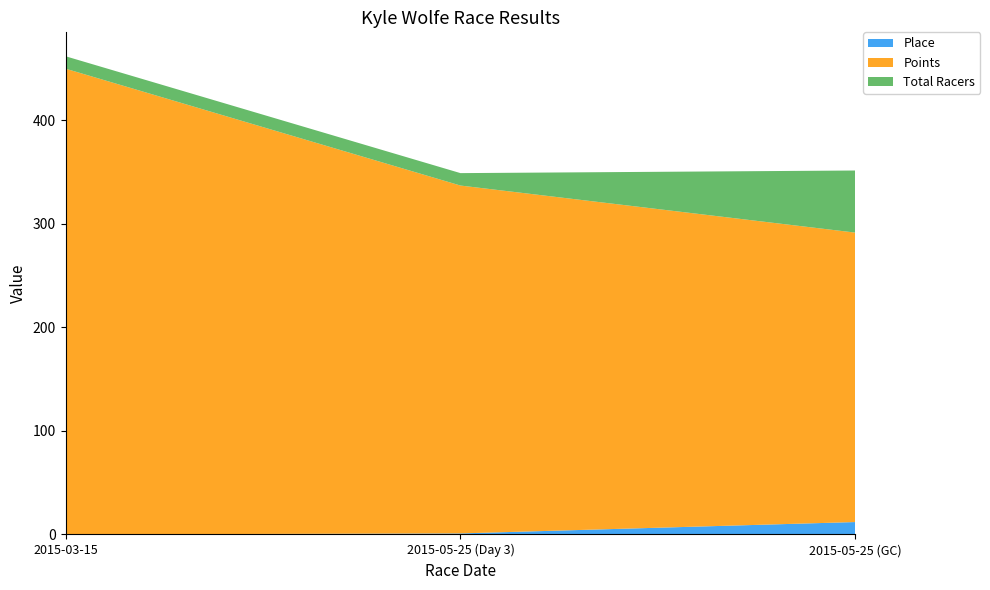

Reading right to left, transcribe all the data shown in this chart.

Place: 2015-05-25 (GC)=12.0	2015-05-25 (Day 3)=1.0	2015-03-15=0.0
Points: 2015-05-25 (GC)=279.6	2015-05-25 (Day 3)=336.1	2015-03-15=450.0
Total Racers: 2015-05-25 (GC)=60.0	2015-05-25 (Day 3)=12.0	2015-03-15=12.0